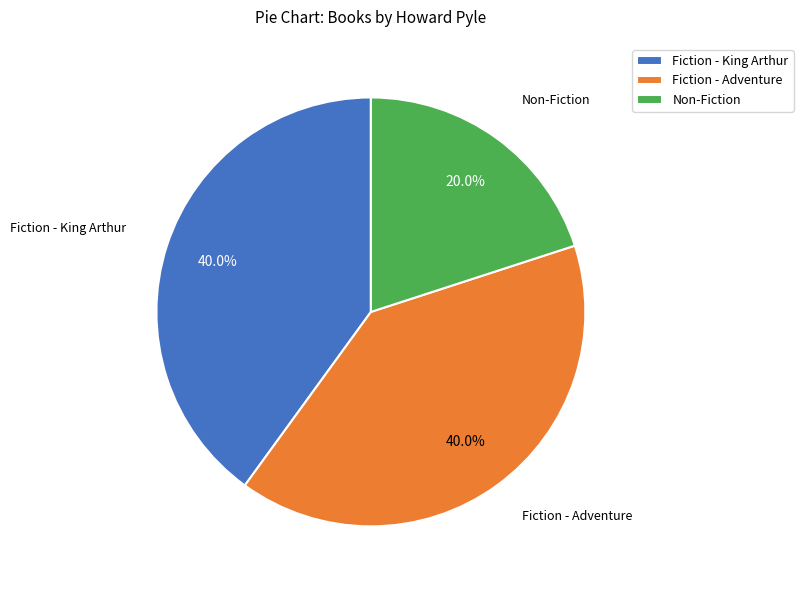

What percentage is NOT represented by Fiction - King Arthur?

60.0%